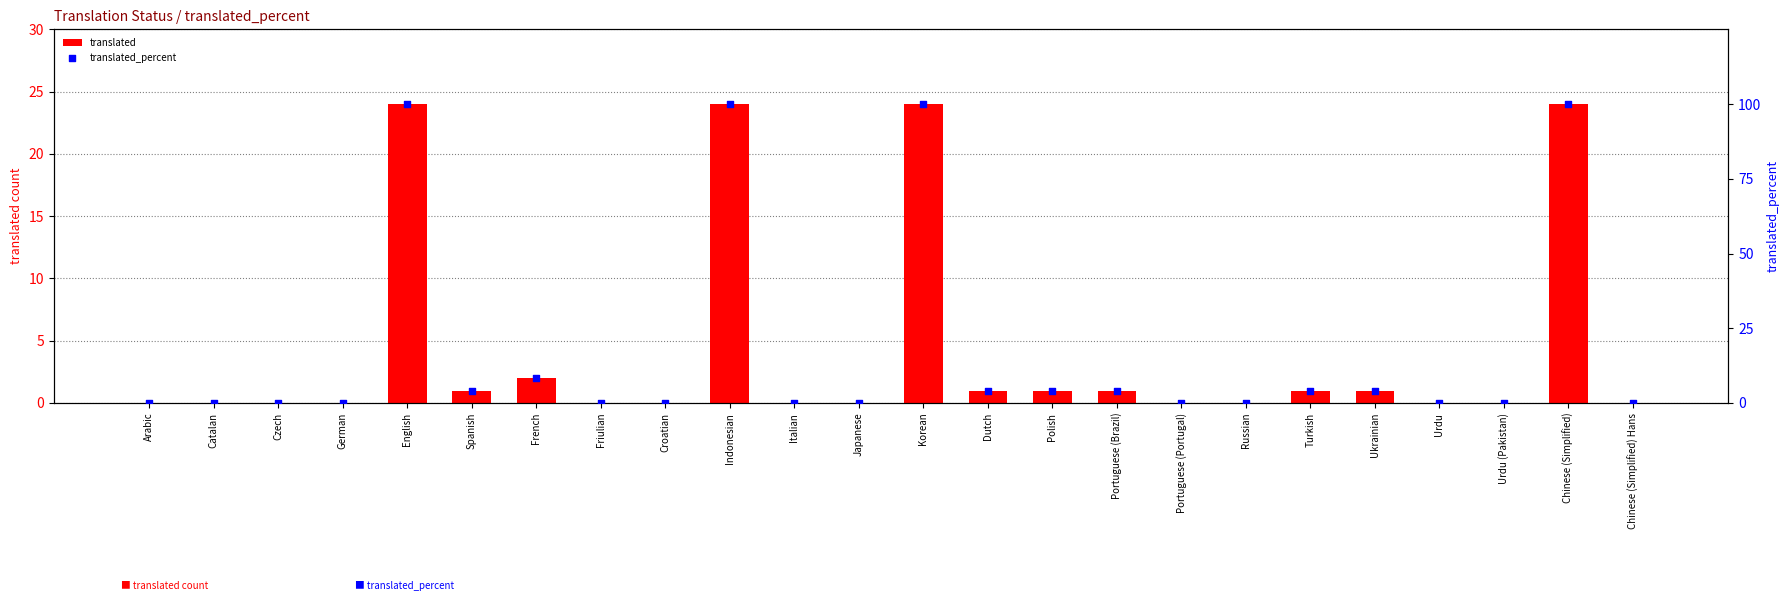

Which series has the largest Y range (max minus min)?

translated_percent